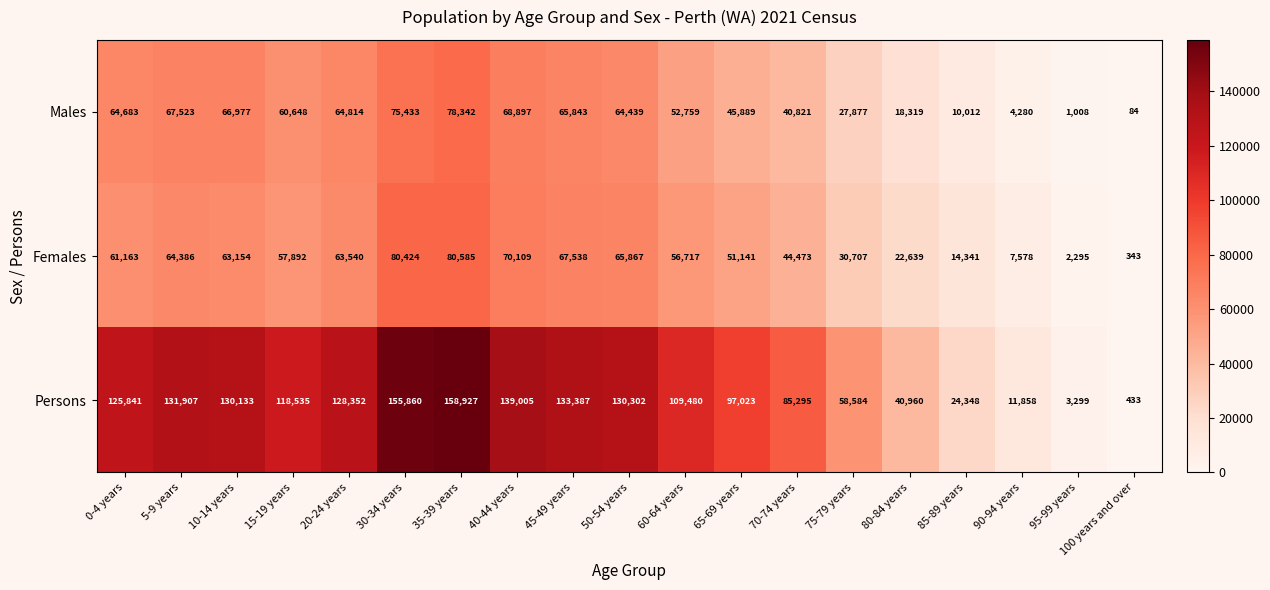

Is it true that Females equals 27335 at 15-19 years?

False